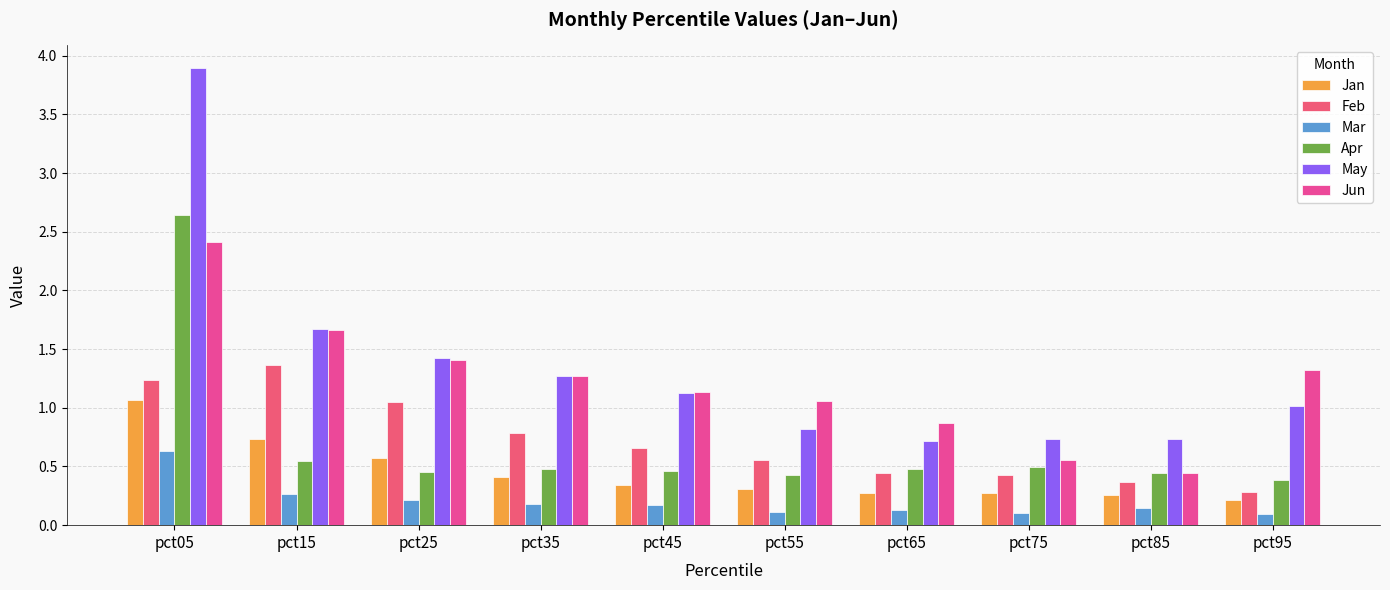

Does the chart contain stacked bars?

No